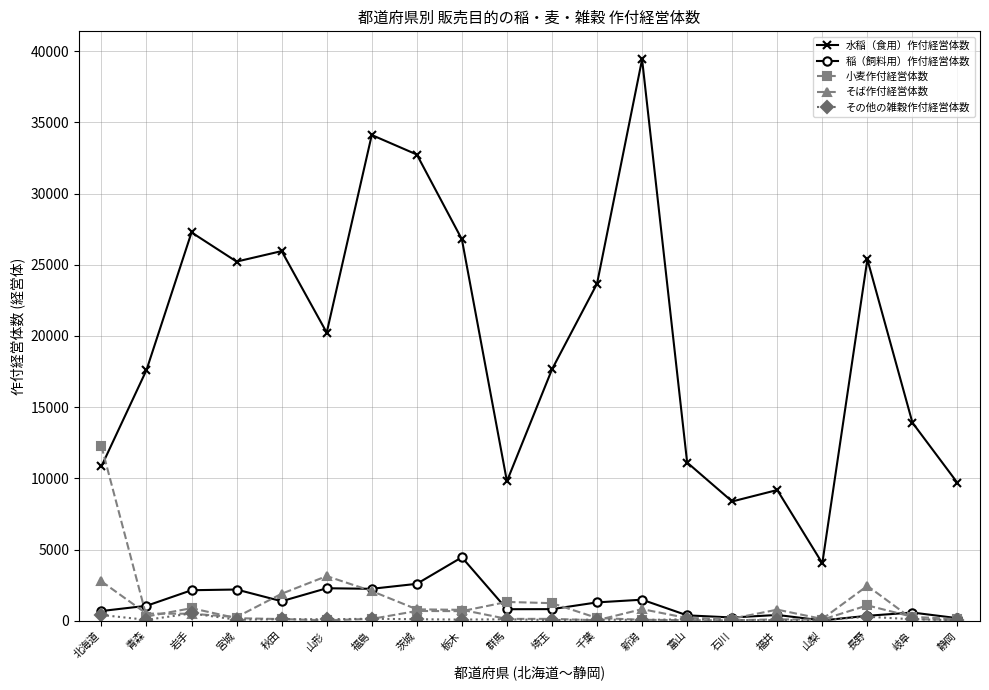

At which category is the sum across all series the highest?

新潟